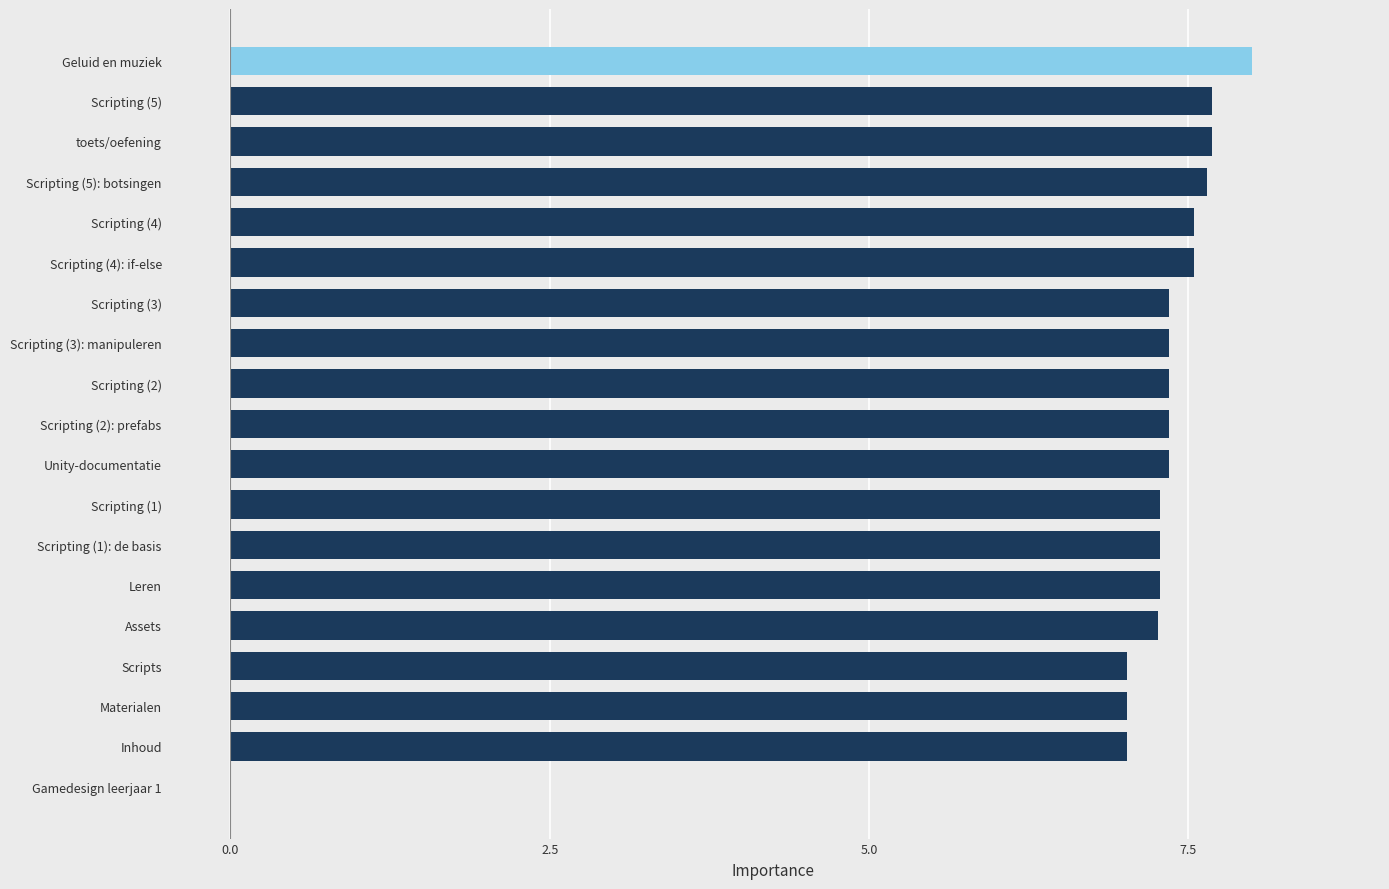

What is the greatest value displayed?

8.0